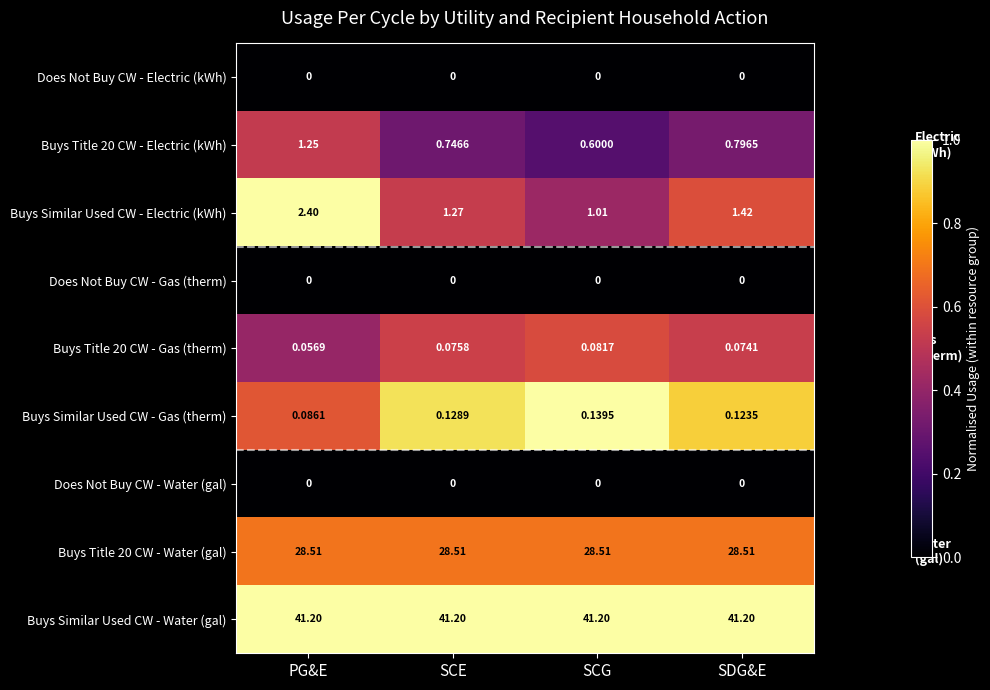

List the labels in order of Buys Title 20 CW - Electric (kWh) value, smallest first.

SCG, SCE, SDG&E, PG&E